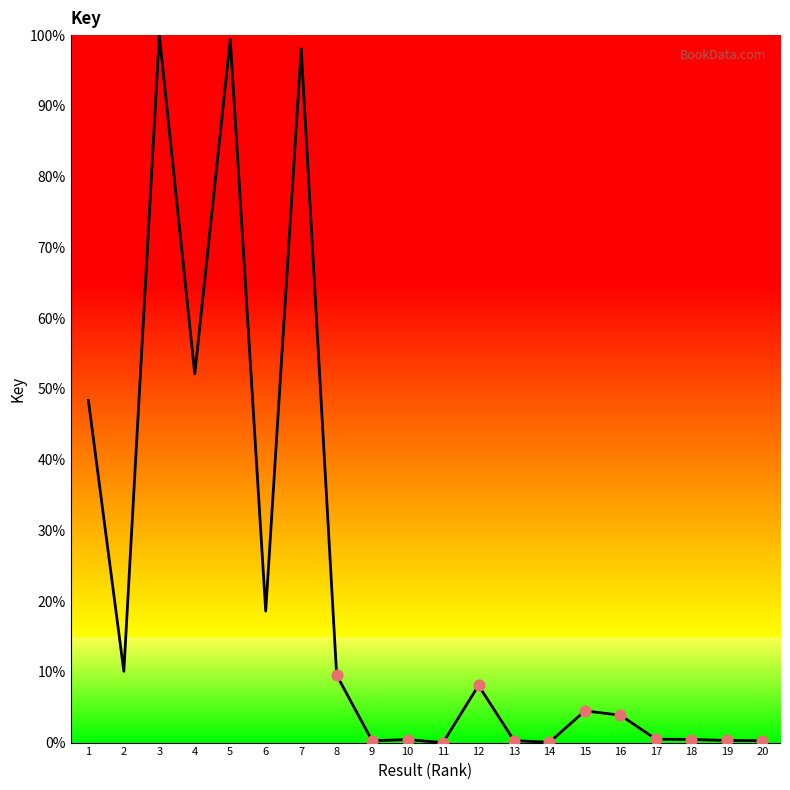

Between 7 and 11, which is larger?

7